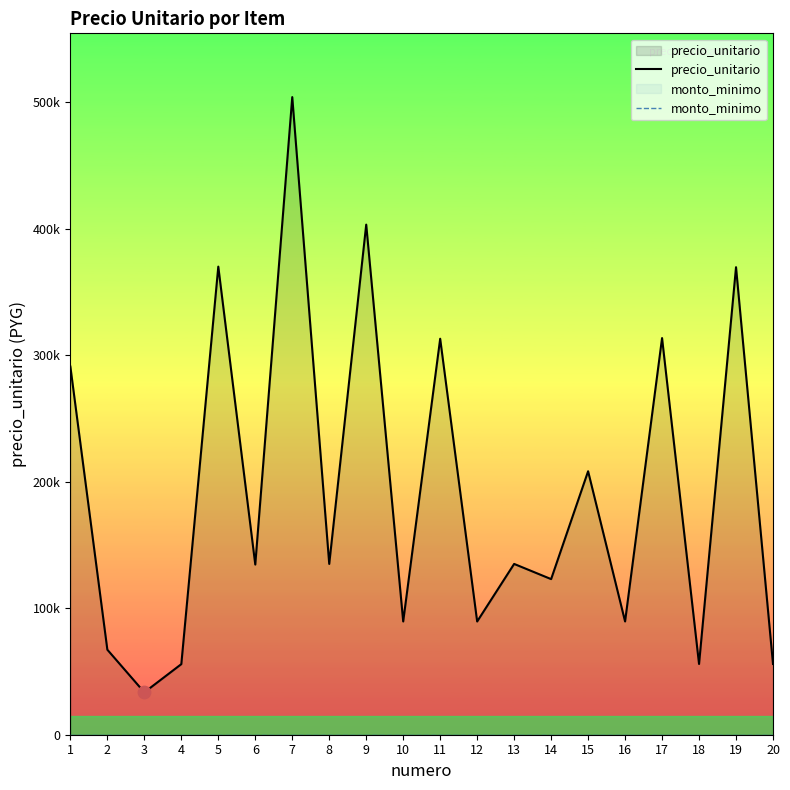

What are all the series names shown in the legend?

precio_unitario, monto_minimo